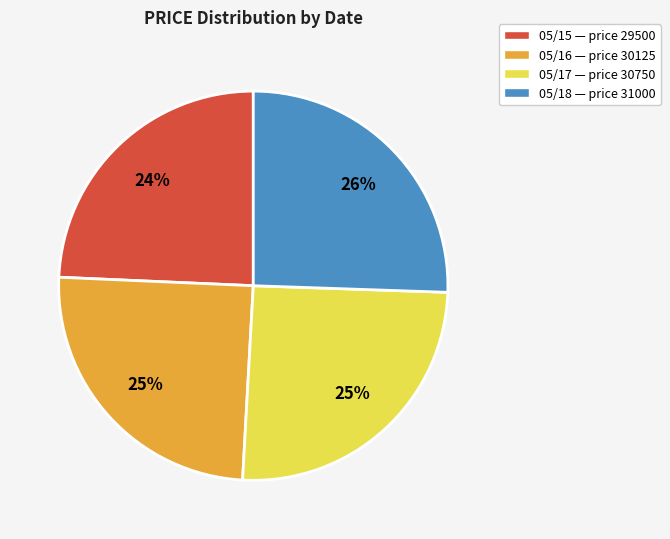

What is the smallest slice in the pie chart?

05/15 — price 29500